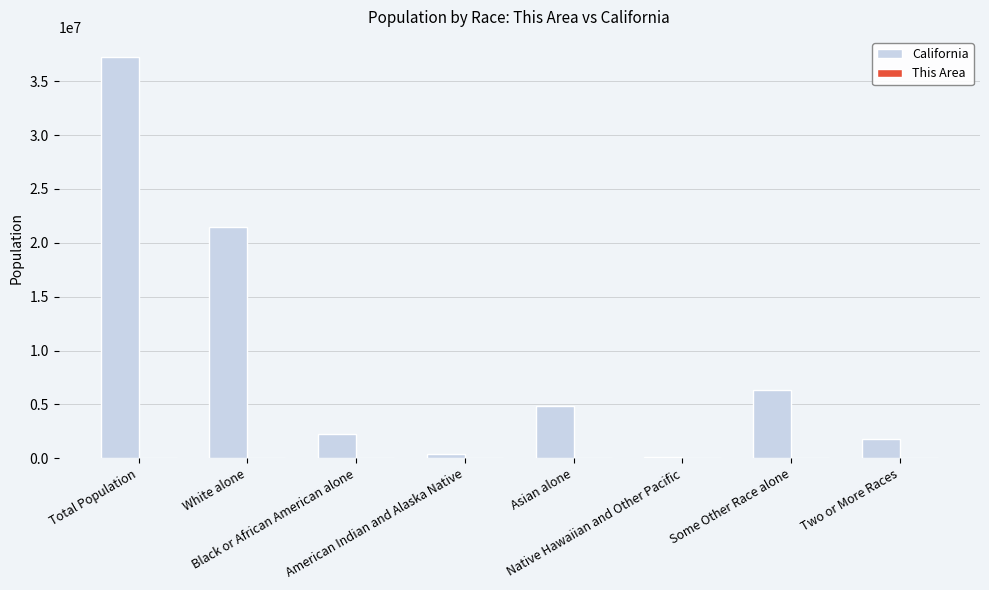

What is the greatest value displayed?

37253956